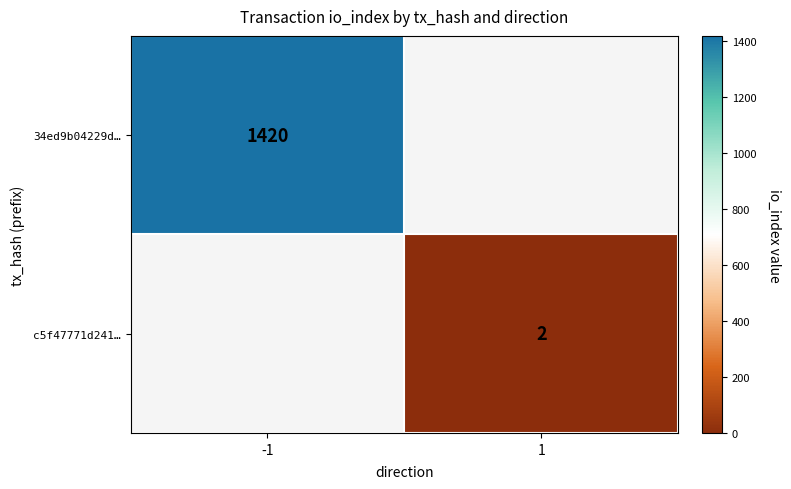

The c5f47771d241… series shows 3 at 1. True or false?

False